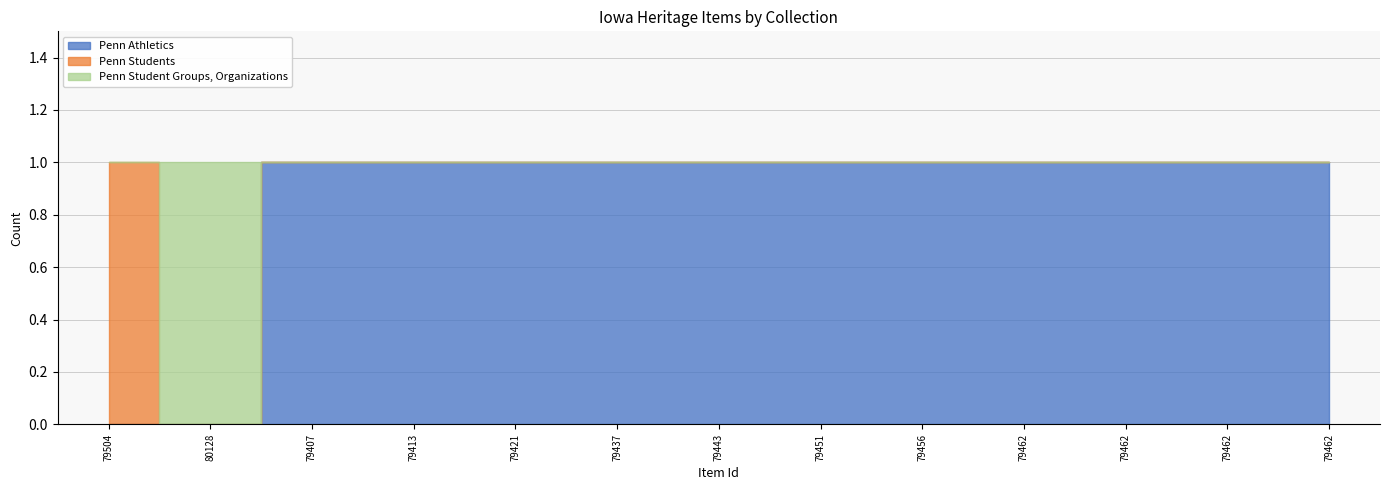

Reading right to left, extract all data points from this chart.

Penn Athletics: 1	1	1	1	1	1	1	1	1	1	1	0	0
Penn Students: 0	0	0	0	0	0	0	0	0	0	0	0	1
Penn Student Groups, Organizations: 0	0	0	0	0	0	0	0	0	0	0	1	0